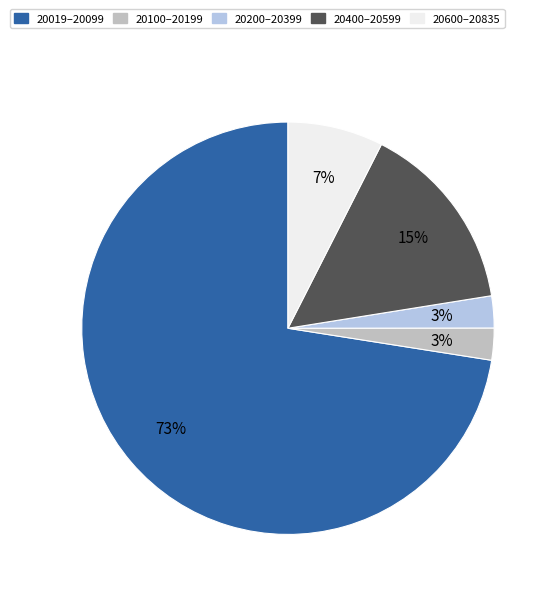

Count the number of slices in the pie.

5